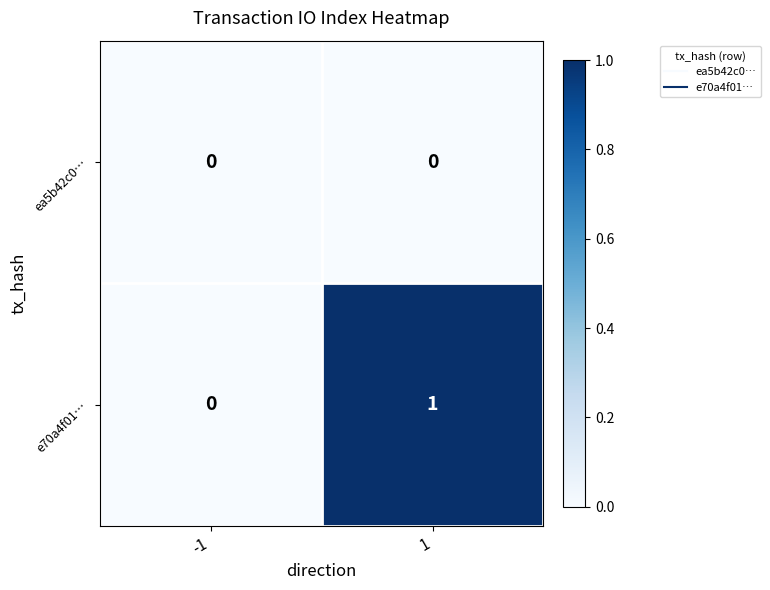

List the series in order of their peak value, lowest first.

ea5b42c0…, e70a4f01…